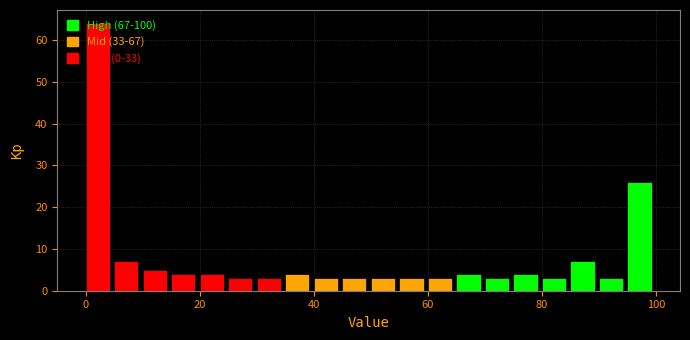

Around what value on the x-axis is the tallest bar? Give the approximate position of its centre, as read against the axis.

2